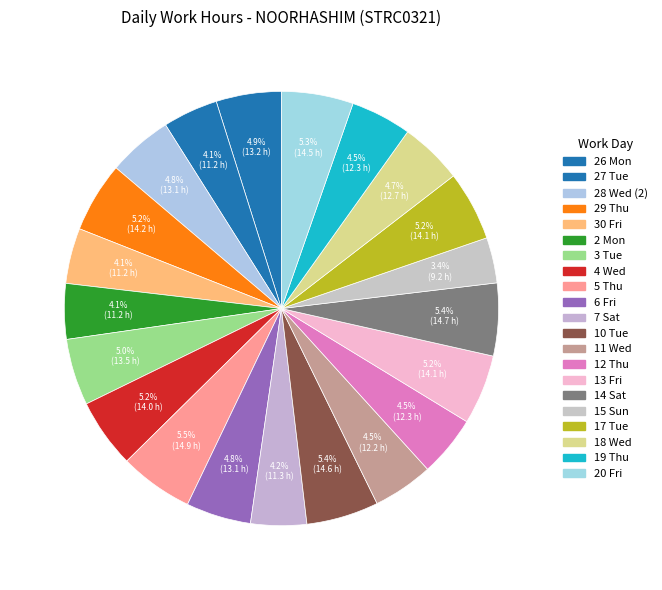

Rank the categories by value from highest to lowest.

5 Thu, 14 Sat, 10 Tue, 20 Fri, 29 Thu, 13 Fri, 17 Tue, 4 Wed, 3 Tue, 26 Mon, 6 Fri, 28 Wed (2), 18 Wed, 12 Thu, 19 Thu, 11 Wed, 7 Sat, 30 Fri, 2 Mon, 27 Tue, 15 Sun